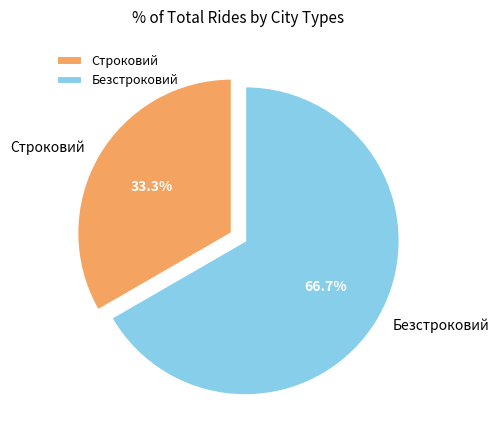

The Строковий slice represents 24% of the pie. True or false?

False